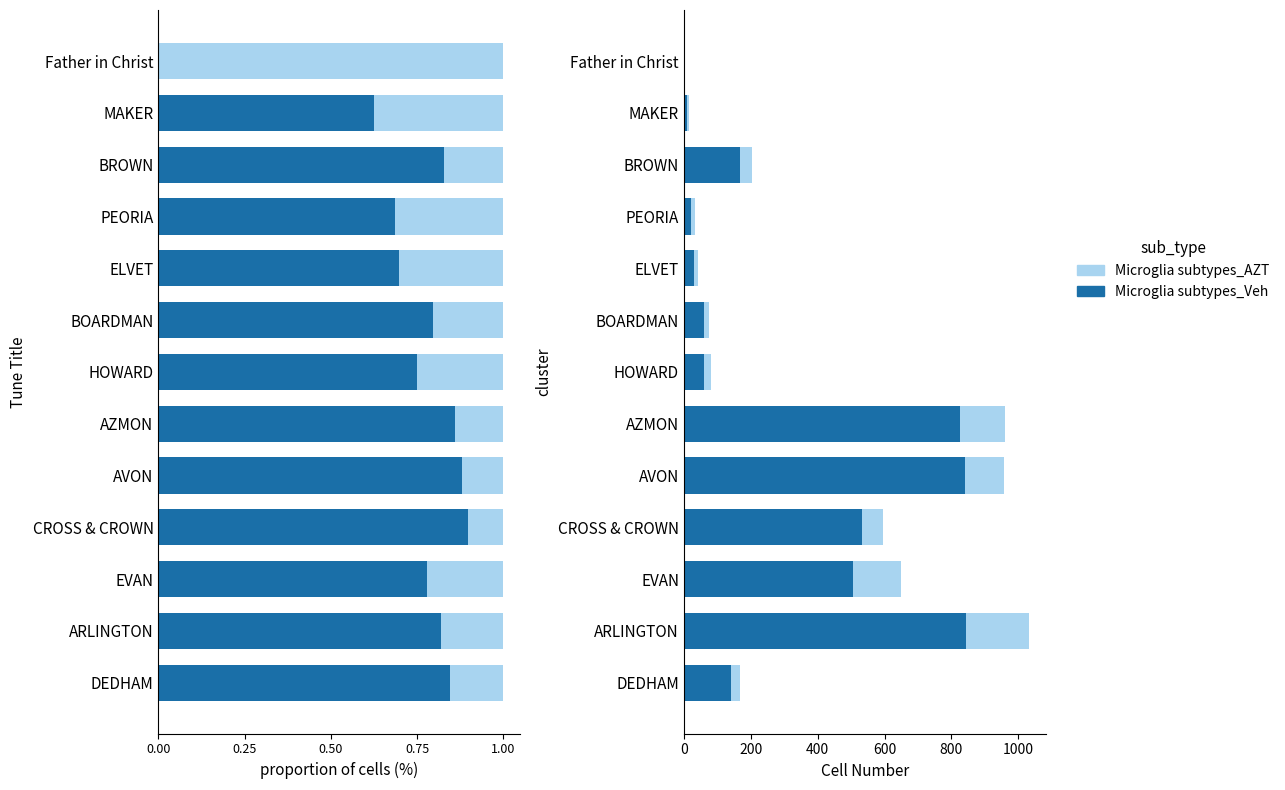

Reading left to right, transcribe all the data shown in this chart.

Microglia subtypes_Veh: 142	845	505	534	842	826	60	59	30	22	169	10	0
Microglia subtypes_AZT: 26	186	143	60	115	135	20	15	13	10	35	6	1